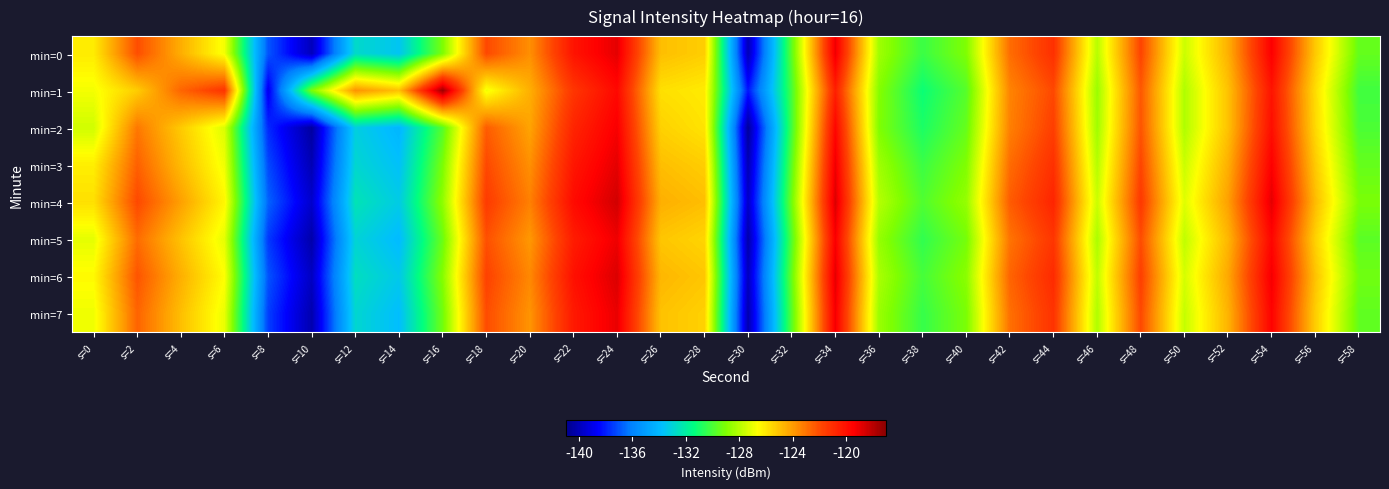

Rank the series at s=46 from lowest to highest value.

min=1, min=2, min=5, min=7, min=3, min=0, min=6, min=4